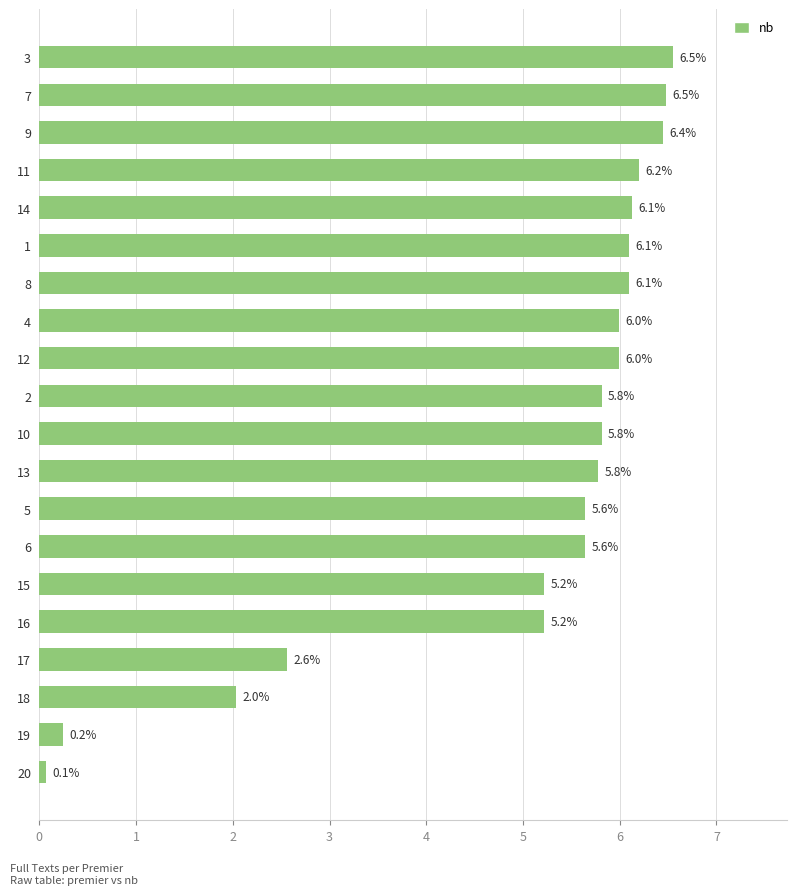

Is it true that the value at 9 is 11.6?

False